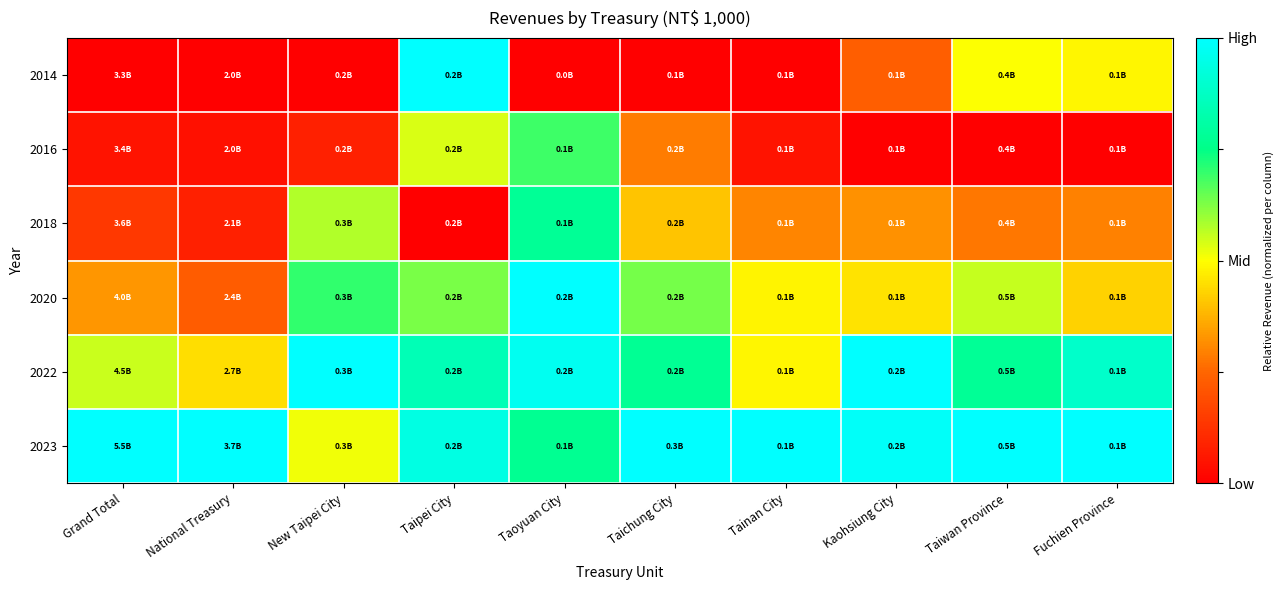

Rank the series at Kaohsiung City from highest to lowest value.

2022, 2023, 2020, 2018, 2014, 2016